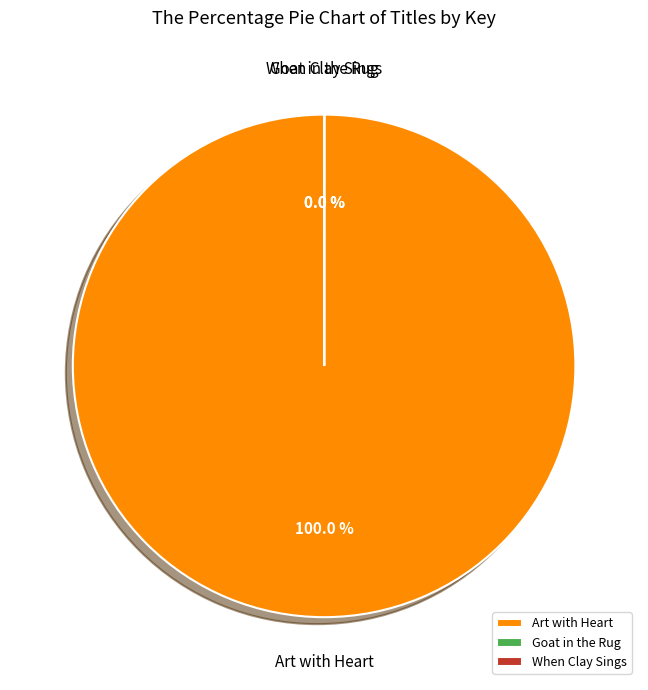

Between Art with Heart and Goat in the Rug, which is larger?

Art with Heart